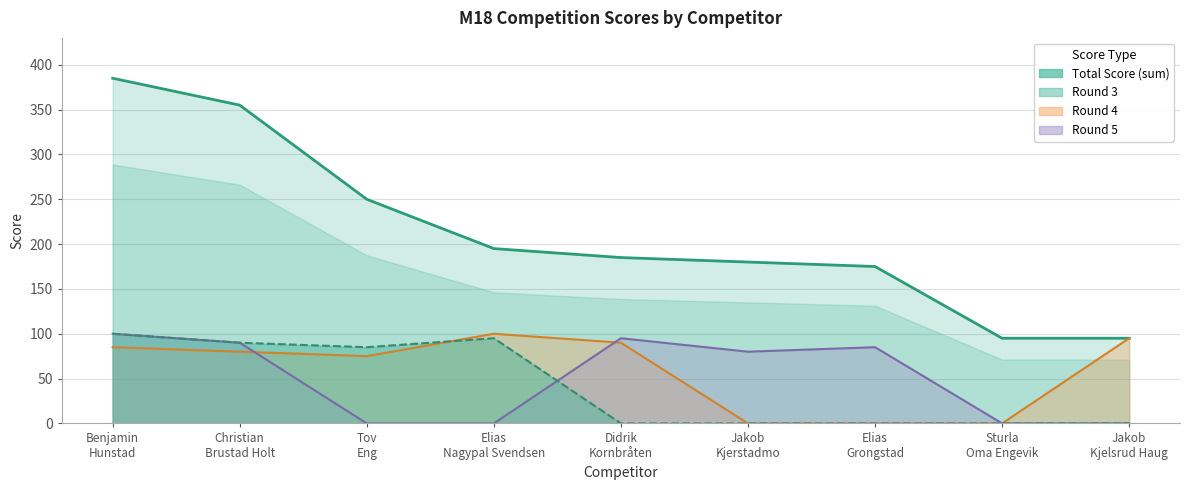

What is the difference between the maximum and second lowest values?

290